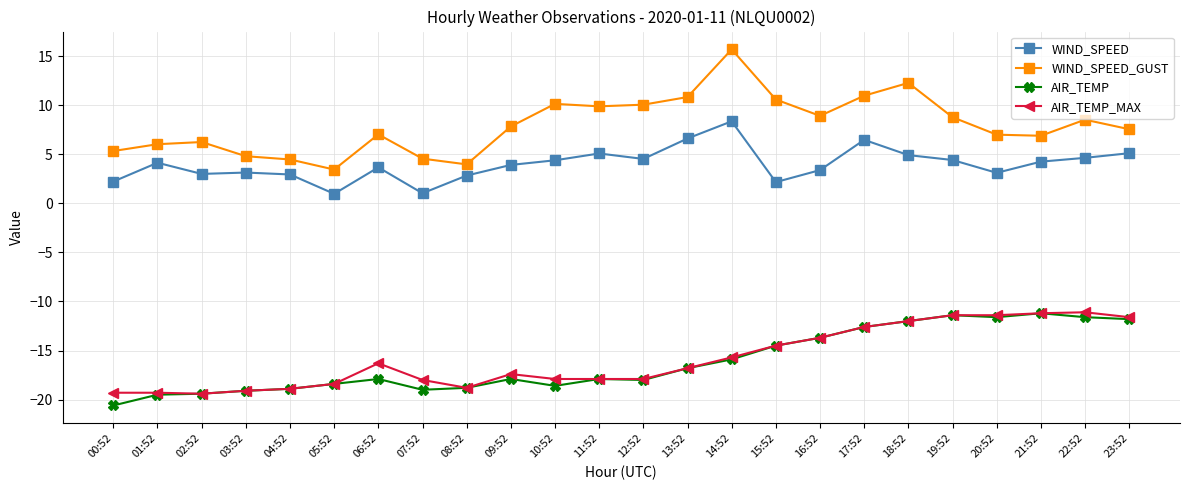

Is the value of AIR_TEMP_MAX at 15:52 greater than the value of WIND_SPEED at 21:52?

No